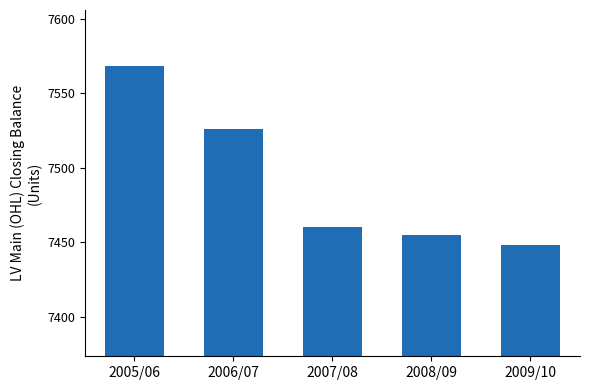

The chart shows a value of 7448 at 2009/10. True or false?

True